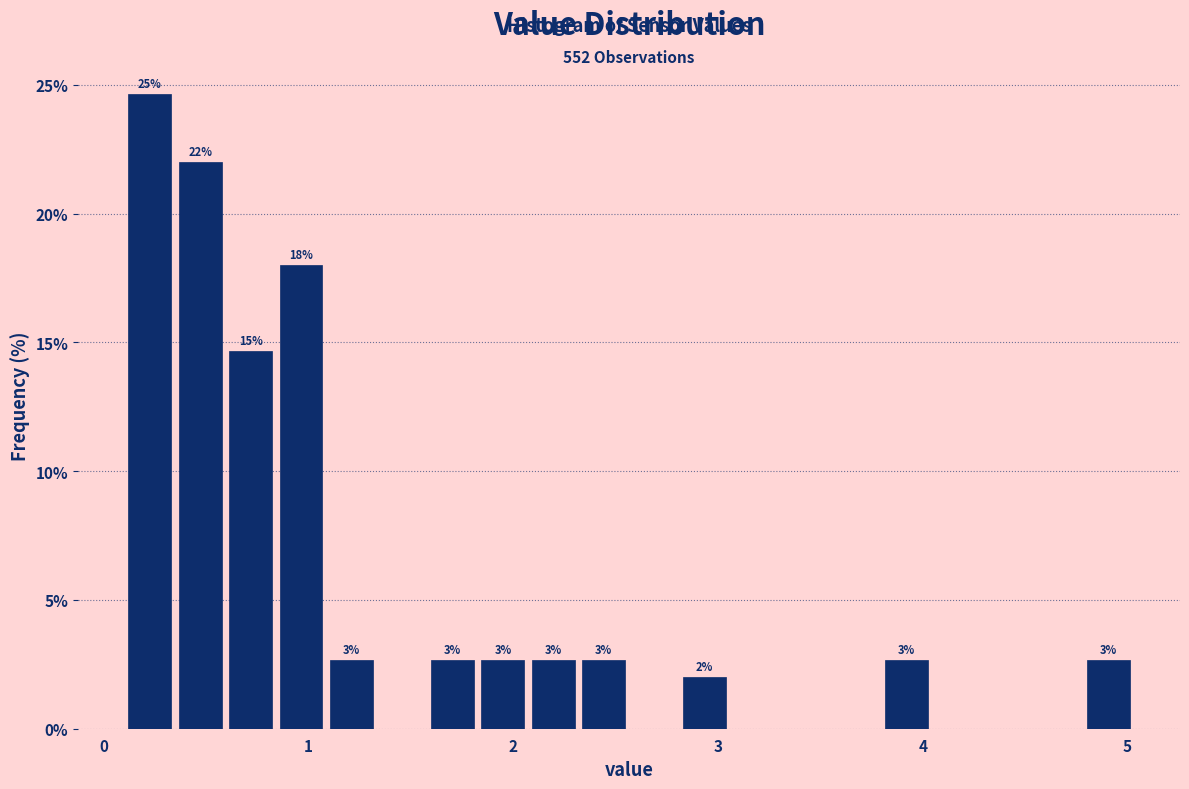

Around what value on the x-axis is the tallest bar? Give the approximate position of its centre, as read against the axis.

0.2